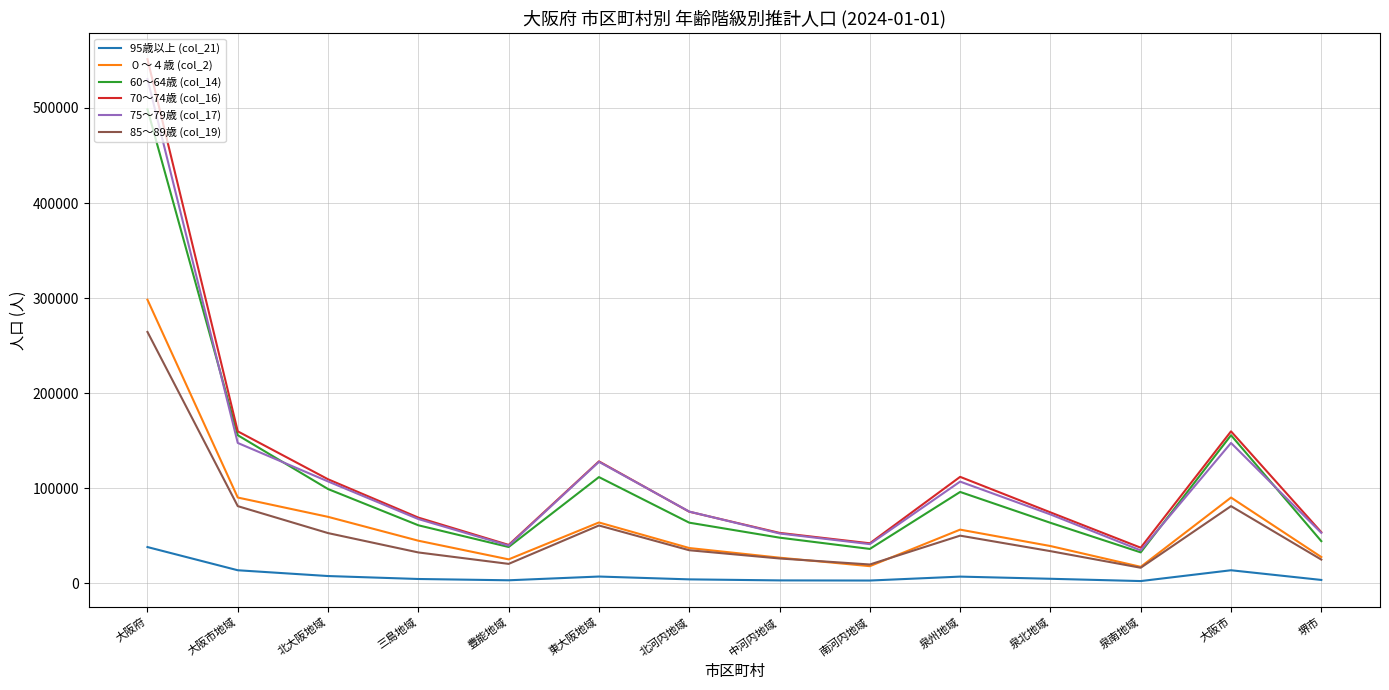

What is the maximum value shown in the chart?

551326